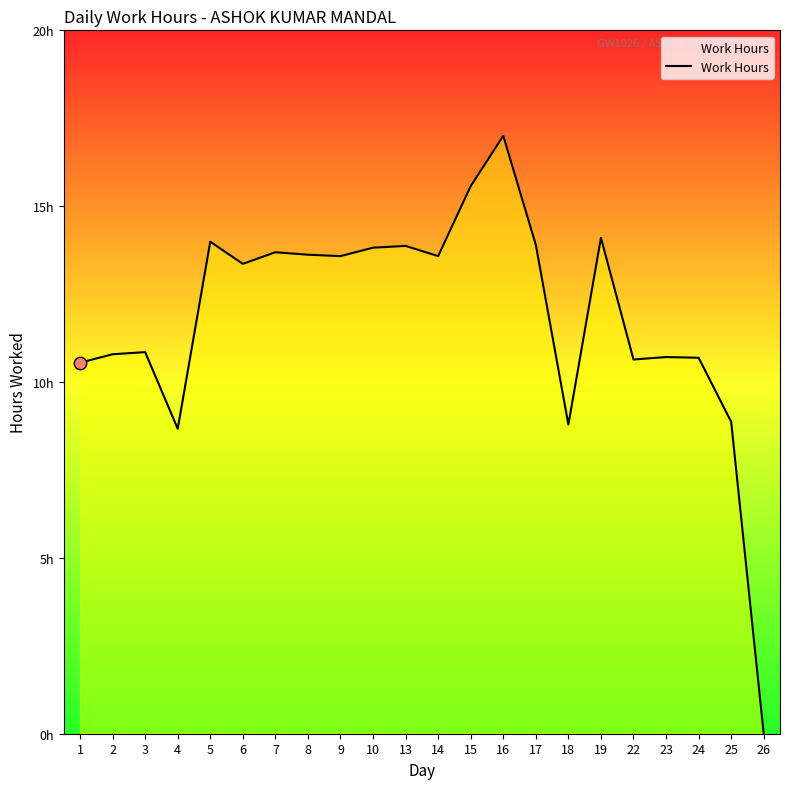

What is the change in value from 13 to 19?

+0.2